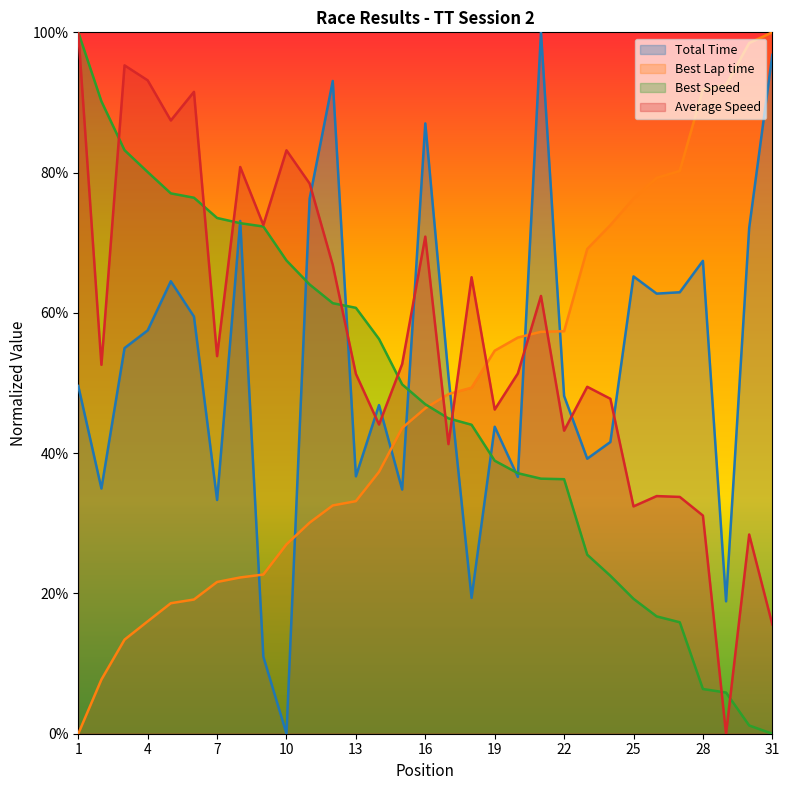

List the labels in order of Total Time value, smallest first.

10, 9, 29, 18, 7, 15, 2, 20, 13, 23, 24, 19, 14, 22, 1, 17, 3, 4, 6, 26, 27, 5, 25, 28, 30, 8, 11, 16, 12, 31, 21